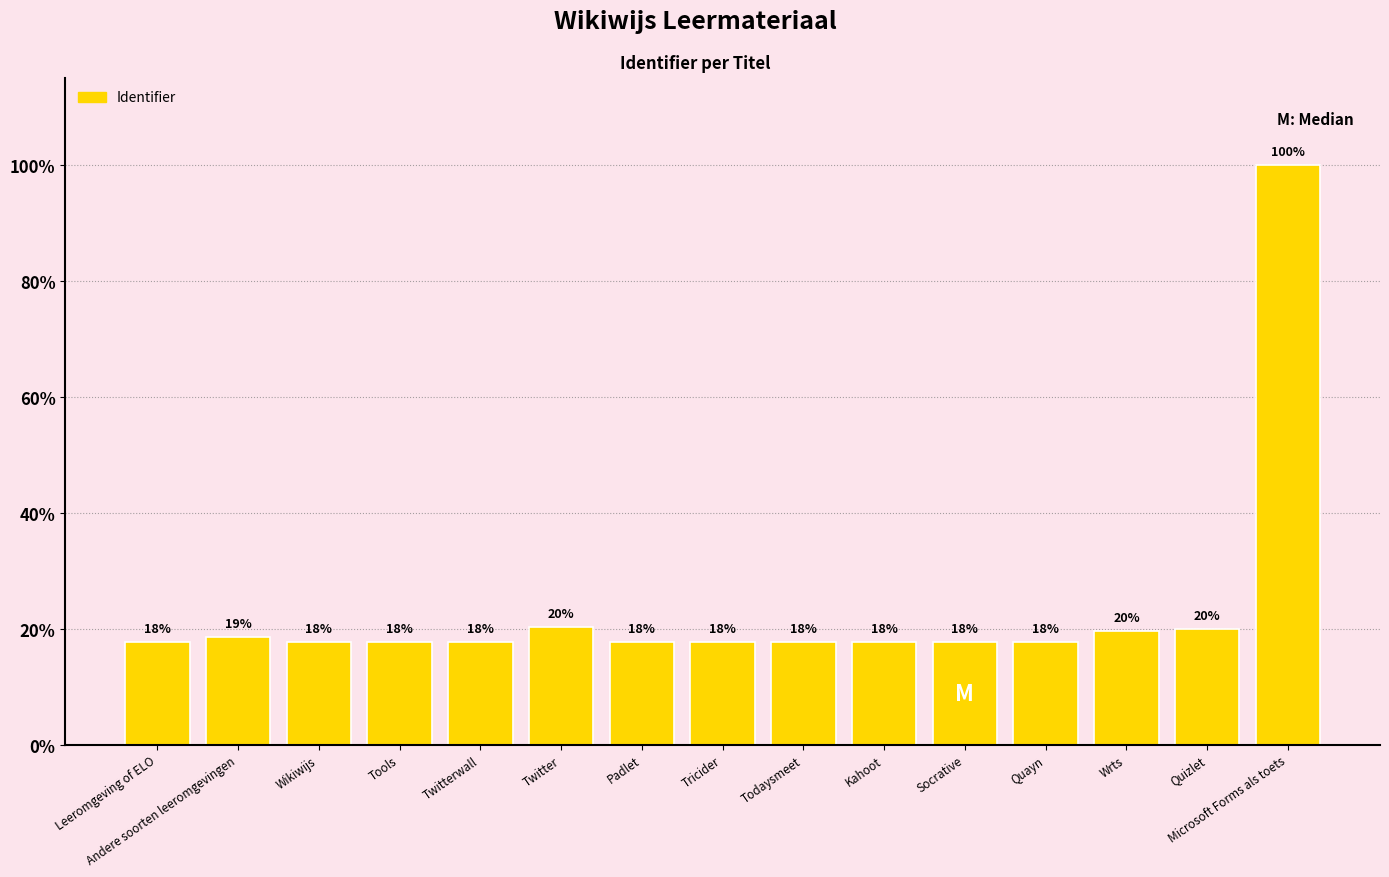

How many bars are there in total?

15